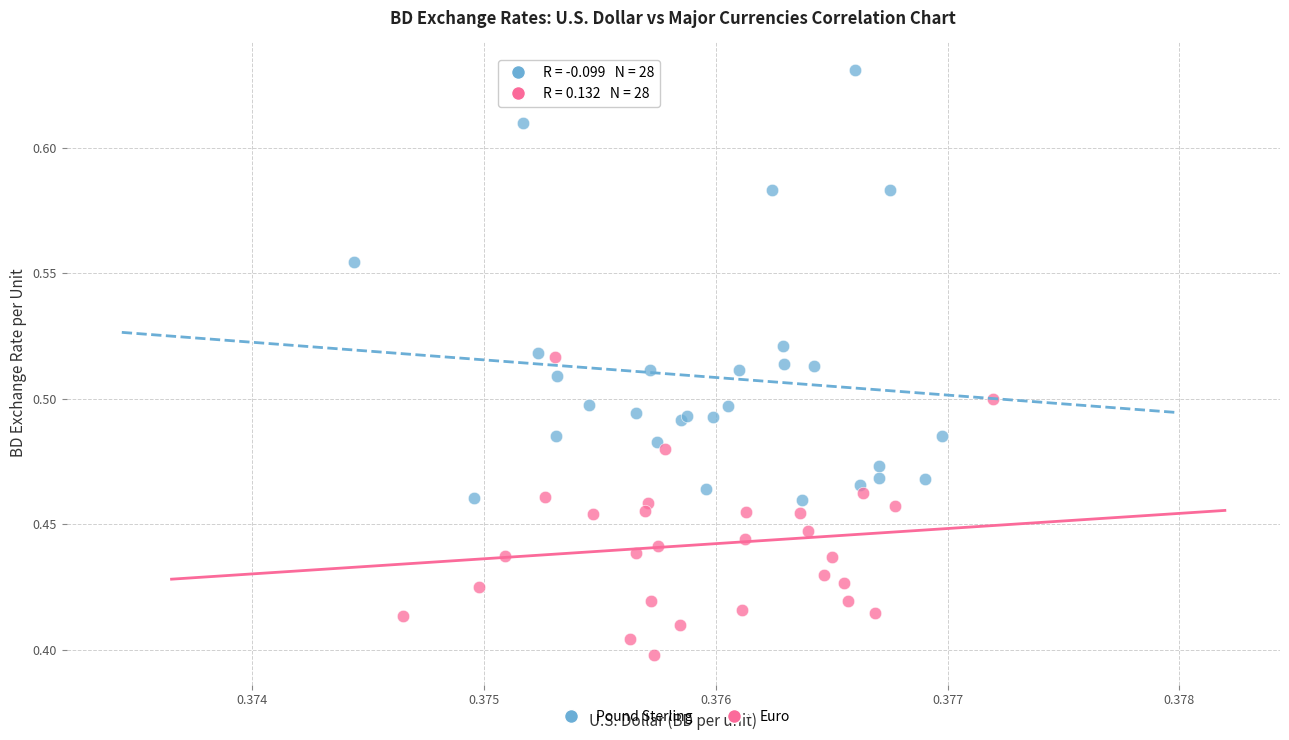

Which series has the widest spread of Y values?

Pound Sterling